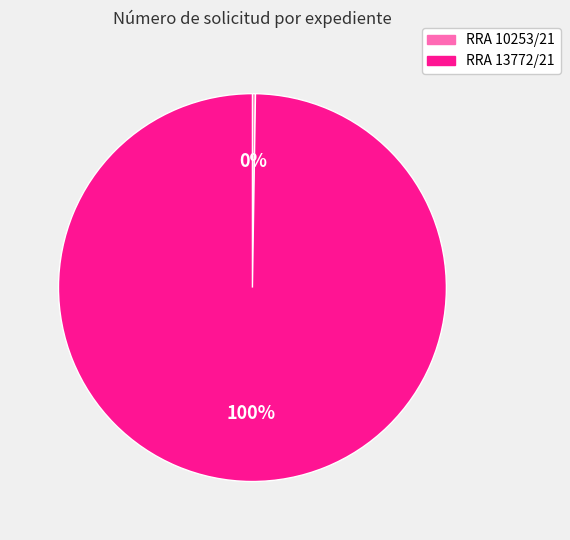

Which slice represents more than half of the pie?

RRA 13772/21